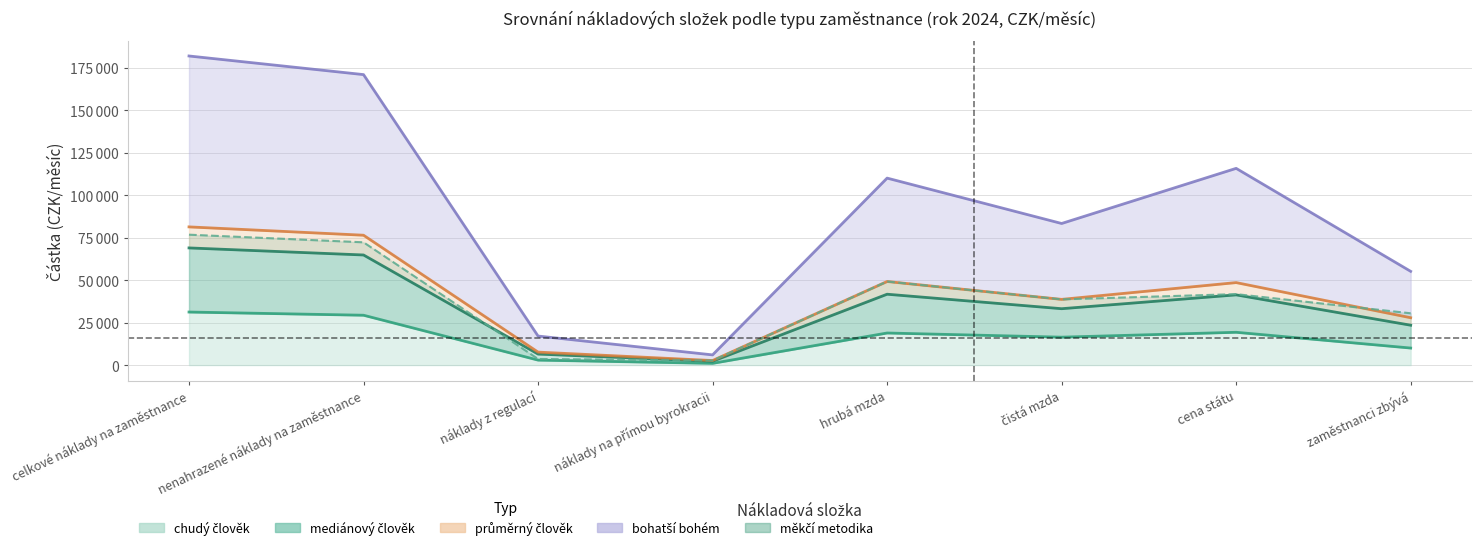

What is the label of the 5th point from the left?

hrubá mzda